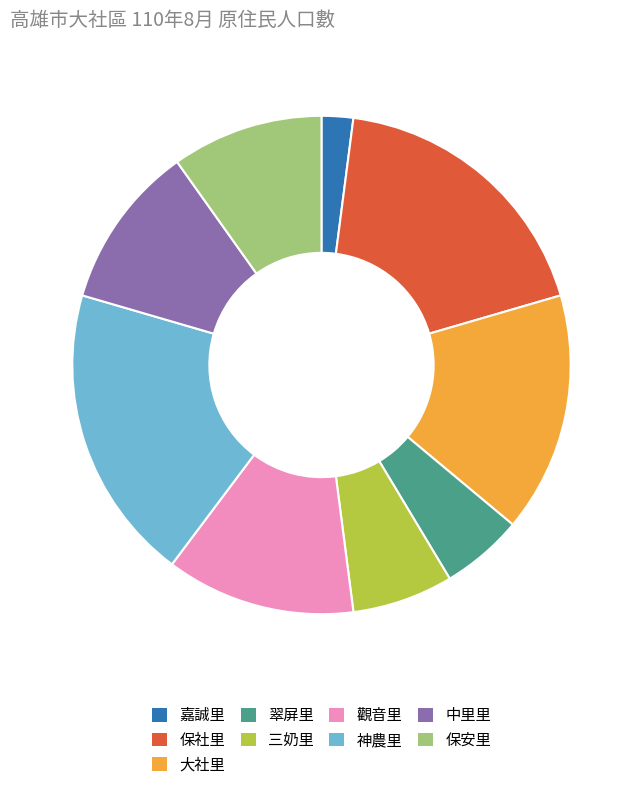

Which slice is the smallest?

嘉誠里